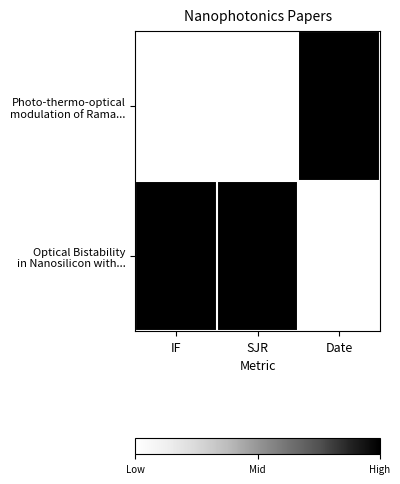

Which series has the largest total across all categories?

Optical Bistability in Nanosilicon with...